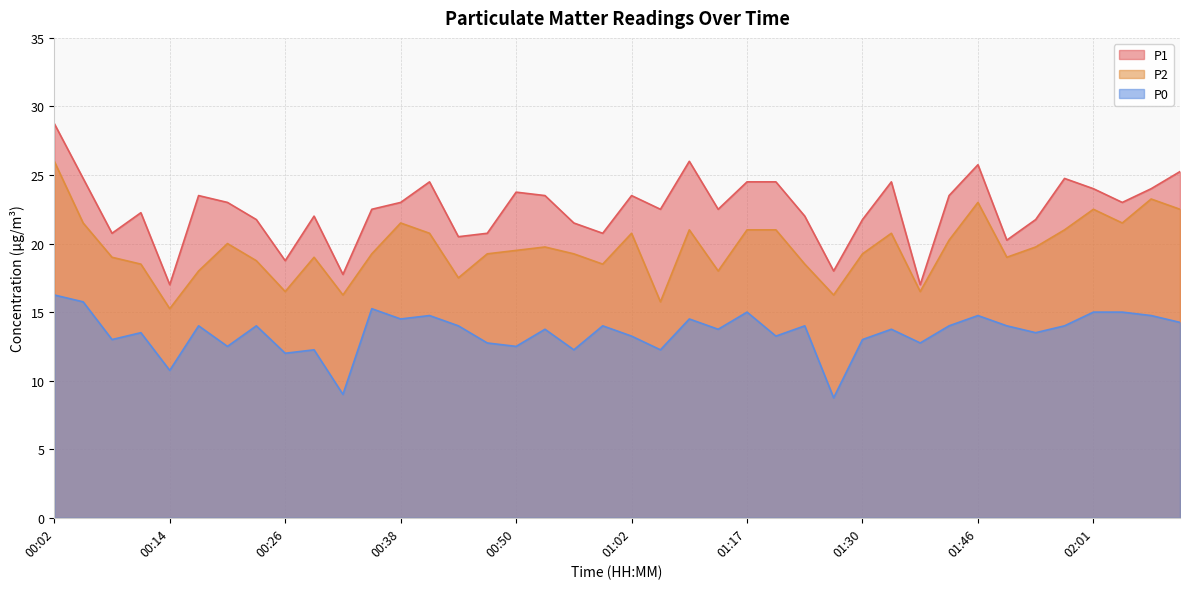

What are all the series names shown in the legend?

P1, P2, P0